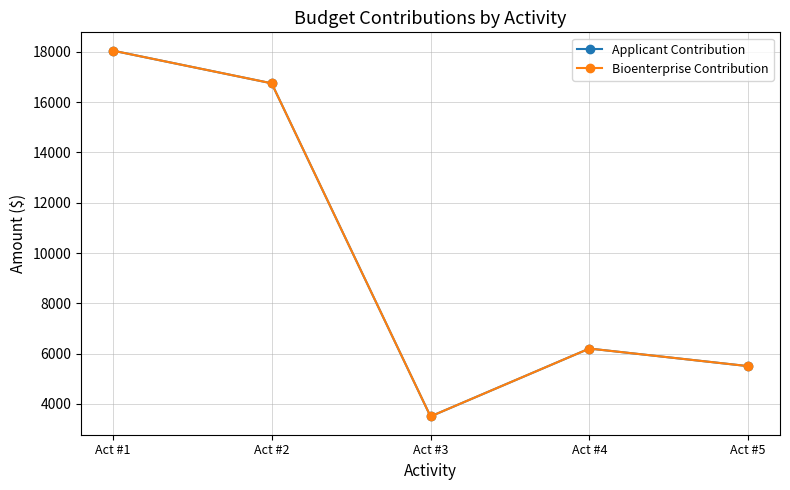

True or false: Bioenterprise Contribution and Applicant Contribution cross at least once.

False